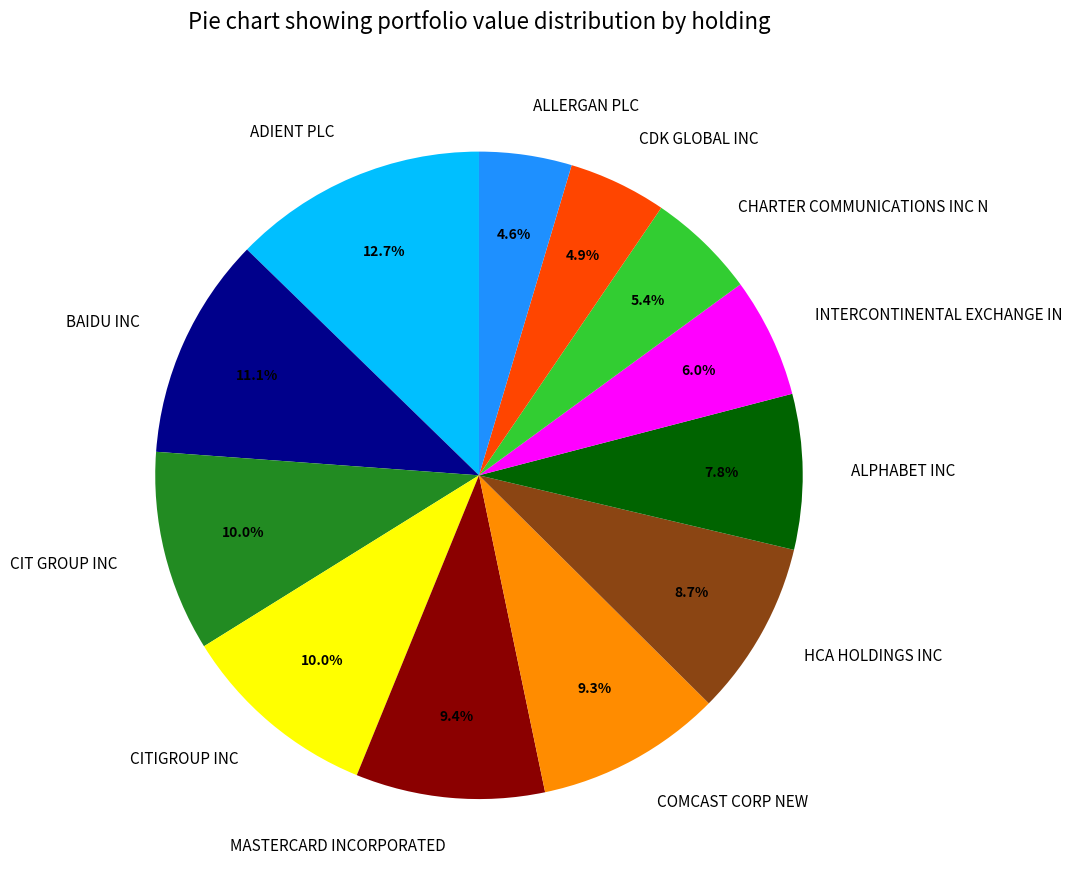

Which has a higher value, ALPHABET INC or BAIDU INC?

BAIDU INC